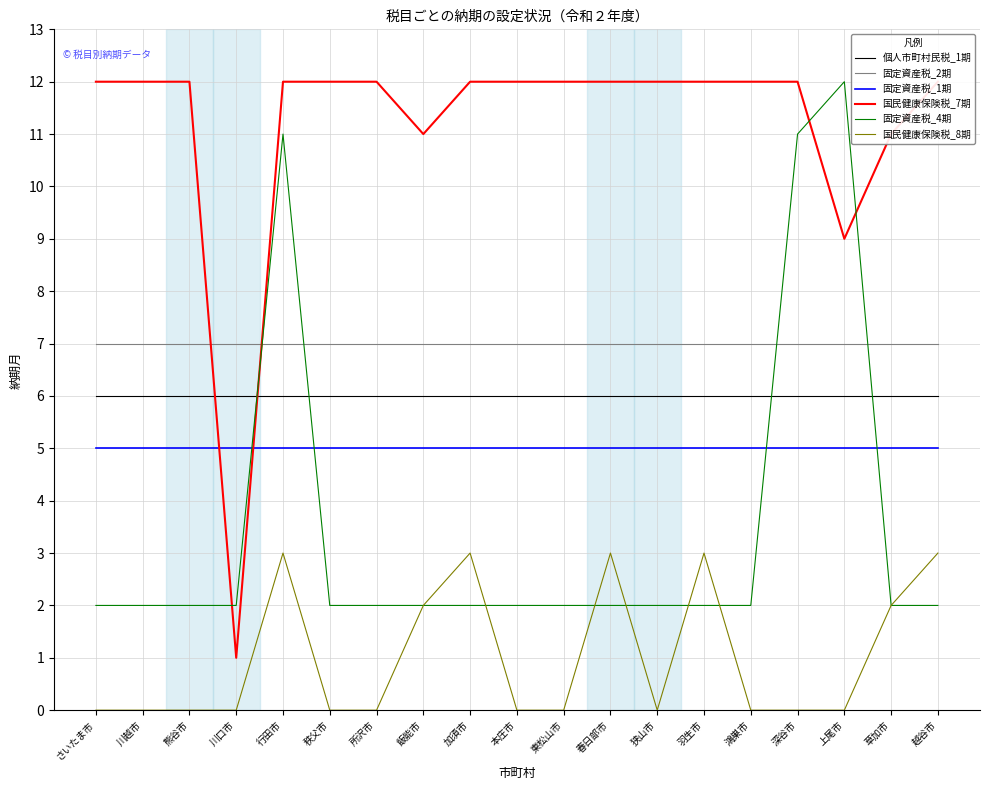

What is the label of the 2nd point from the left?

川越市